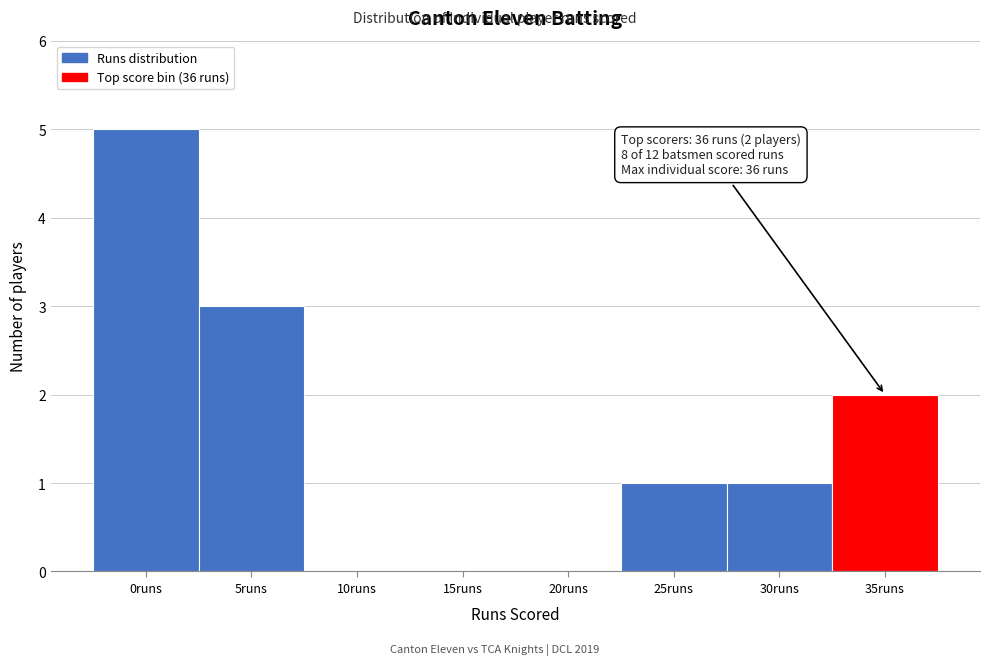

Reading right to left, list all the values displayed in this chart.

35runs=2	30runs=1	25runs=1	20runs=0	15runs=0	10runs=0	5runs=3	0runs=5